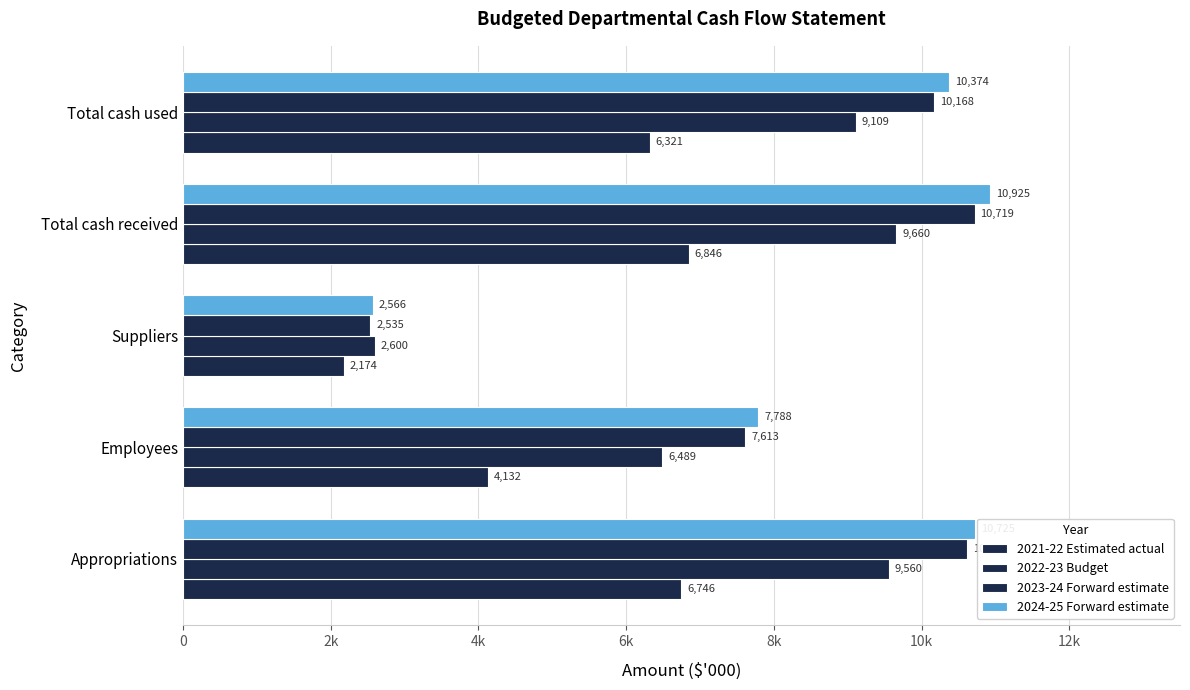

What is the maximum value for 2022-23 Budget?

9660